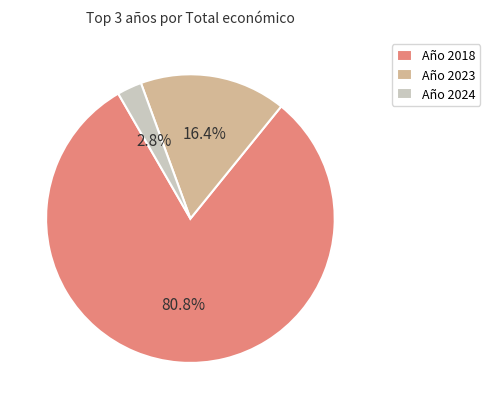

Does Año 2018 account for over 50% of the chart?

Yes